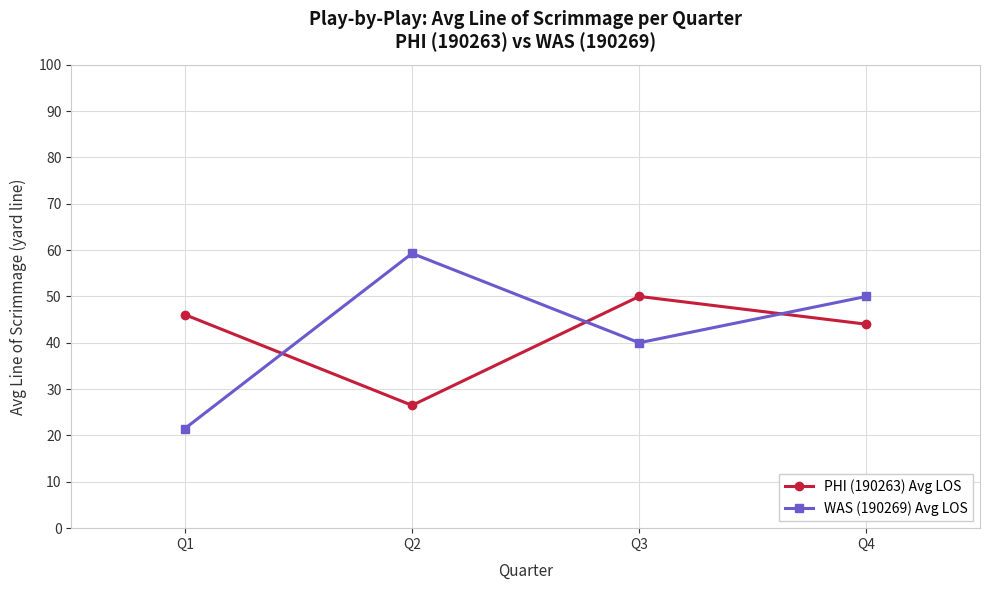

Which series changed the most between Q1 and Q2?

WAS (190269) Avg LOS